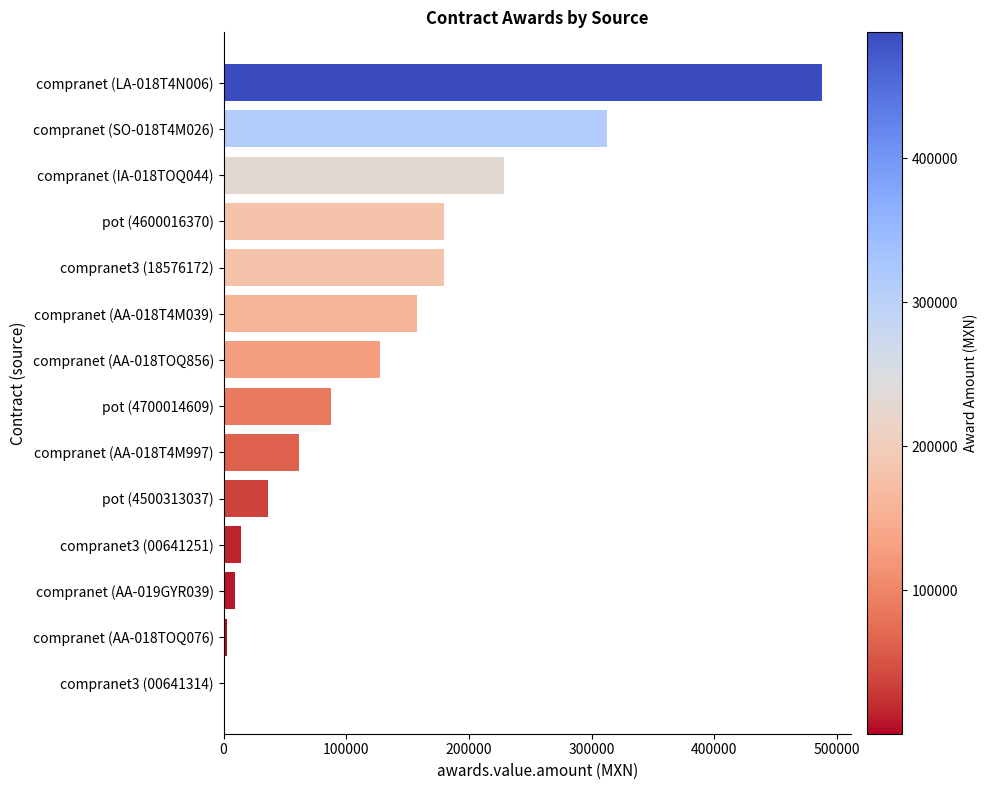

What is the change in value from compranet (SO-018T4M026) to pot (4600016370)?

-132475.9